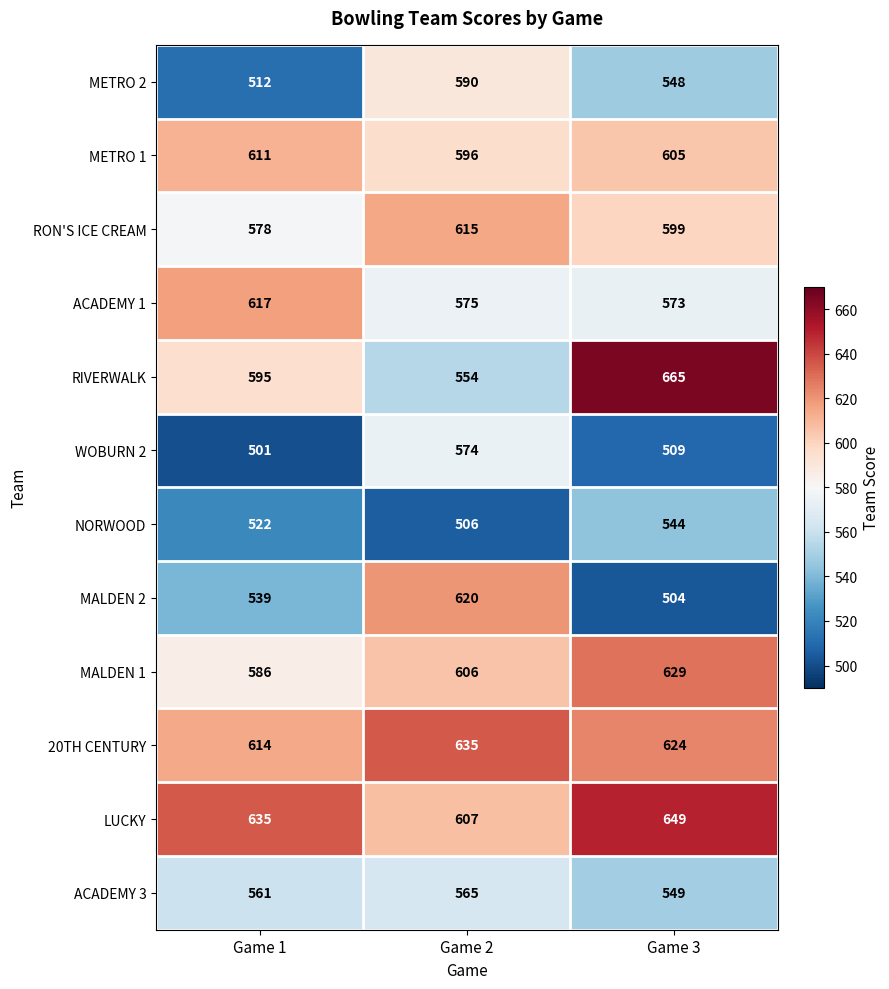

Which series changed the most between Game 1 and Game 2?

MALDEN 2